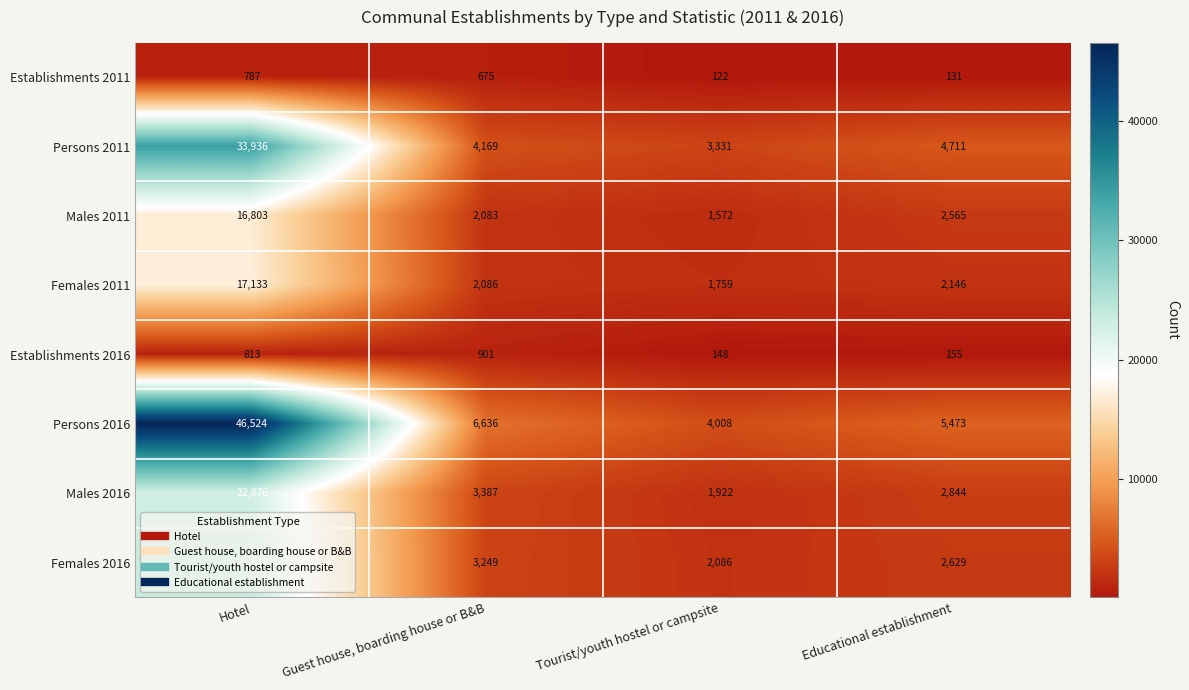

Which series changed the most between Guest house, boarding house or B&B and Educational establishment?

Persons 2016